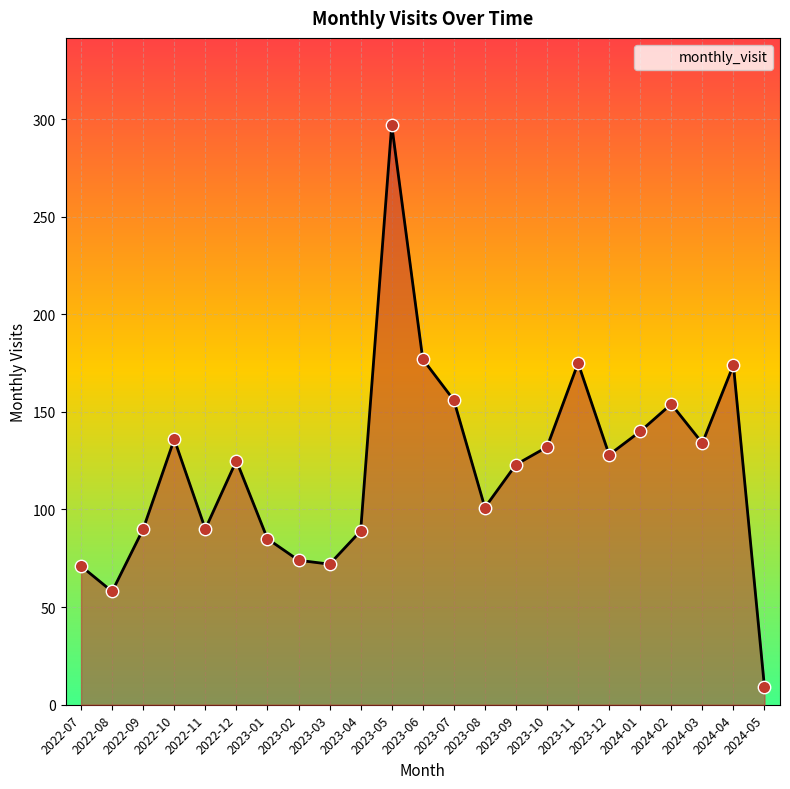

What is the ratio of the value at 2024-04 to the value at 2024-03?

1.3